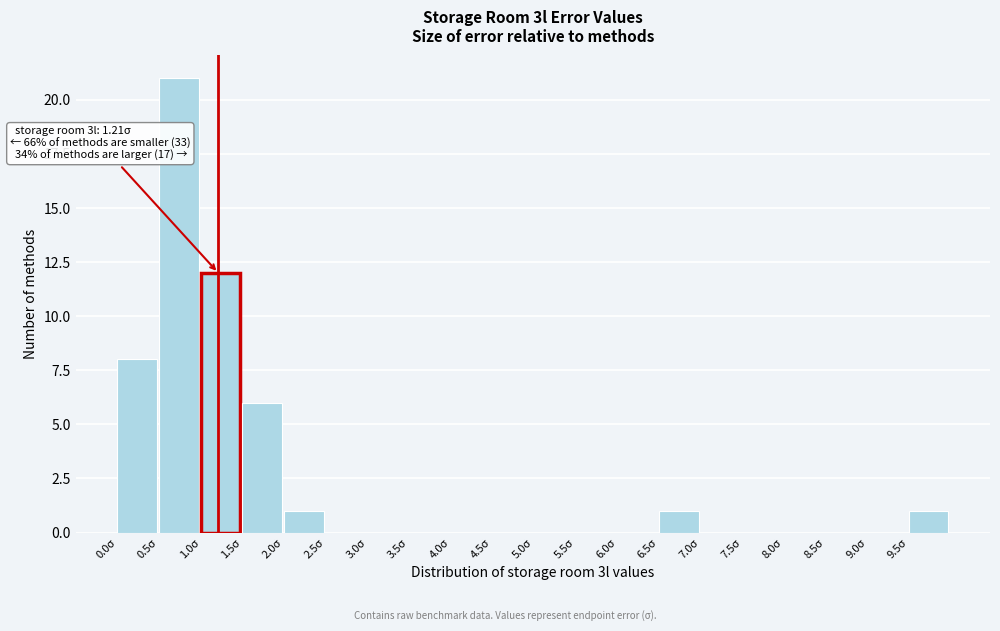

Which range on the x-axis has the tallest bar?

0.5 to 1.0